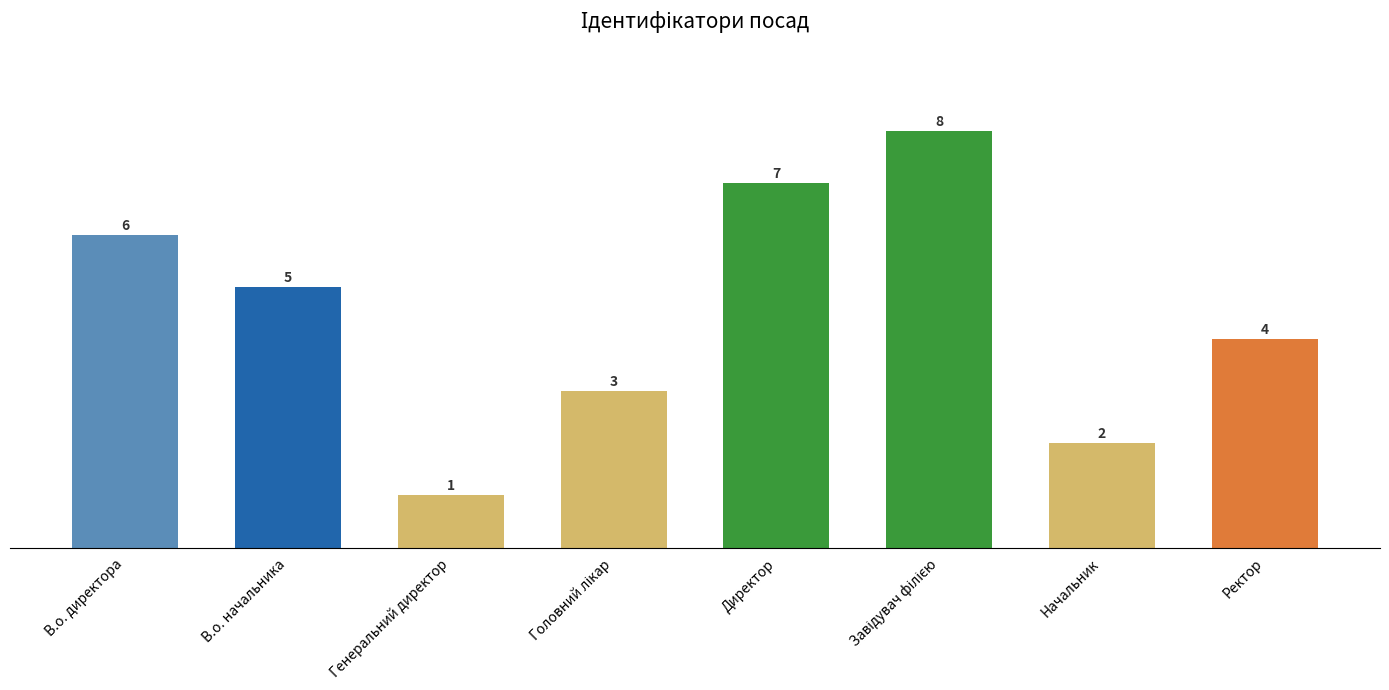

What is the greatest value displayed?

8